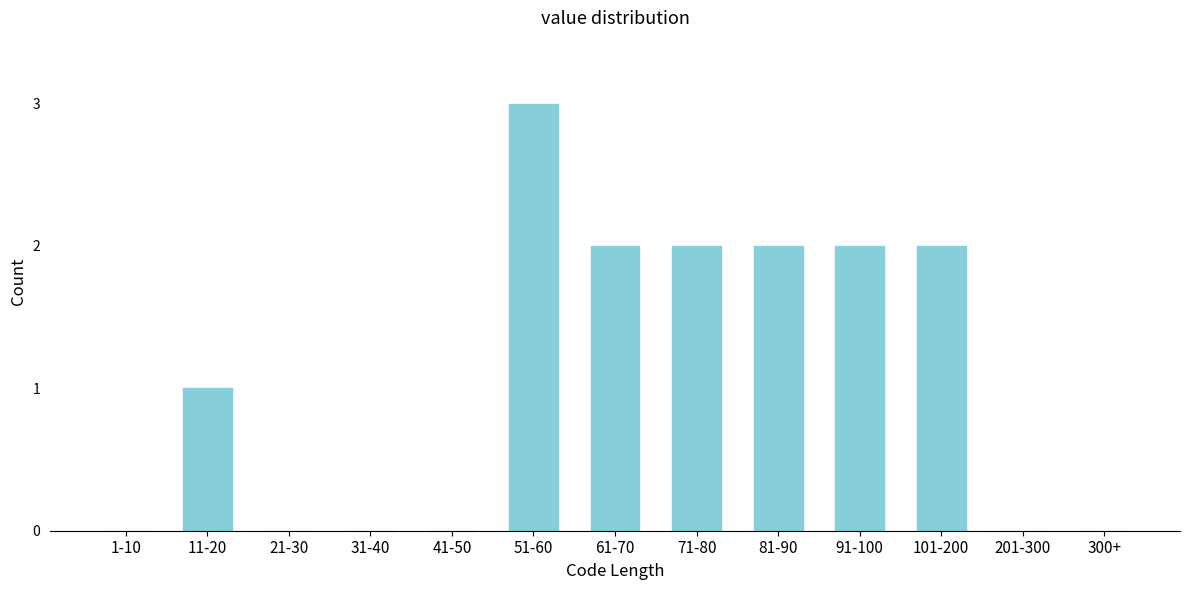

Reading left to right, transcribe all the data shown in this chart.

1-10=0	11-20=1	21-30=0	31-40=0	41-50=0	51-60=3	61-70=2	71-80=2	81-90=2	91-100=2	101-200=2	201-300=0	300+=0